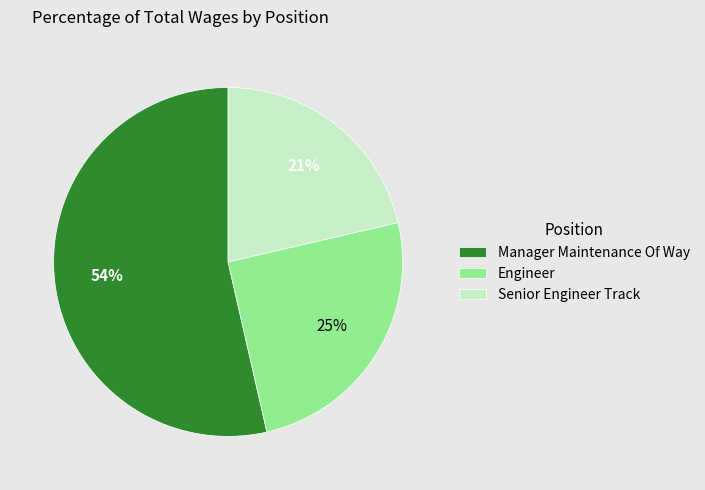

Which slice represents more than half of the pie?

Manager Maintenance Of Way